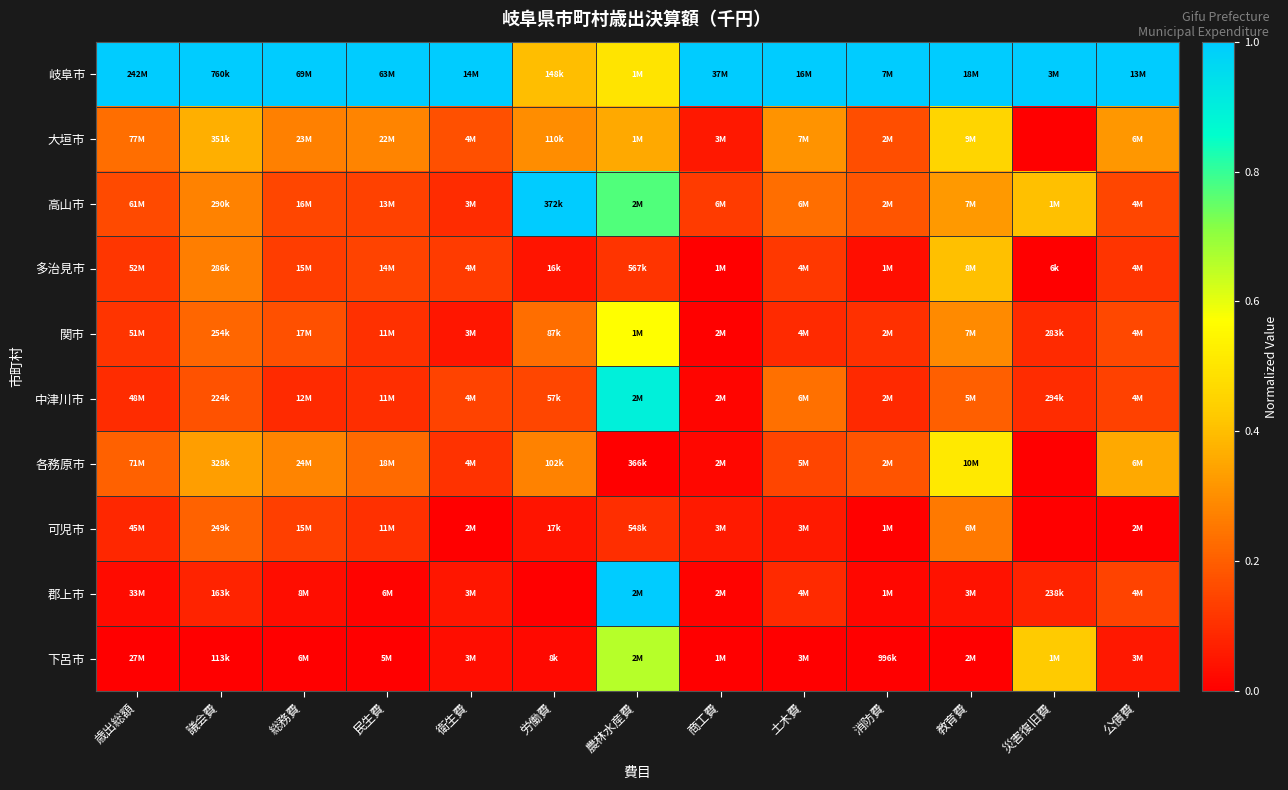

What is the total value across all series at 災害復旧費?

2.1